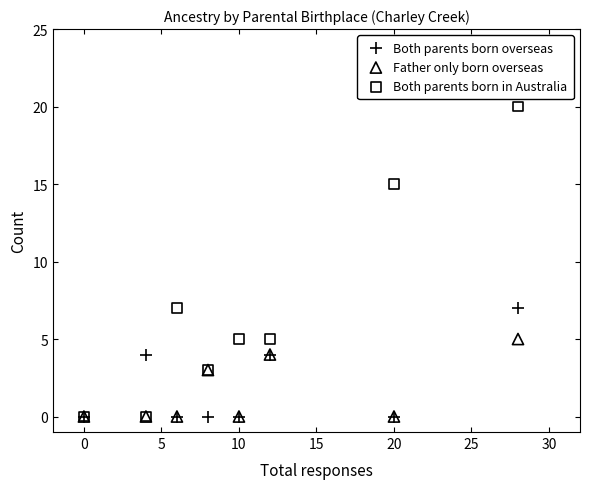

What are all the series names shown in the legend?

Both parents born overseas, Father only born overseas, Both parents born in Australia